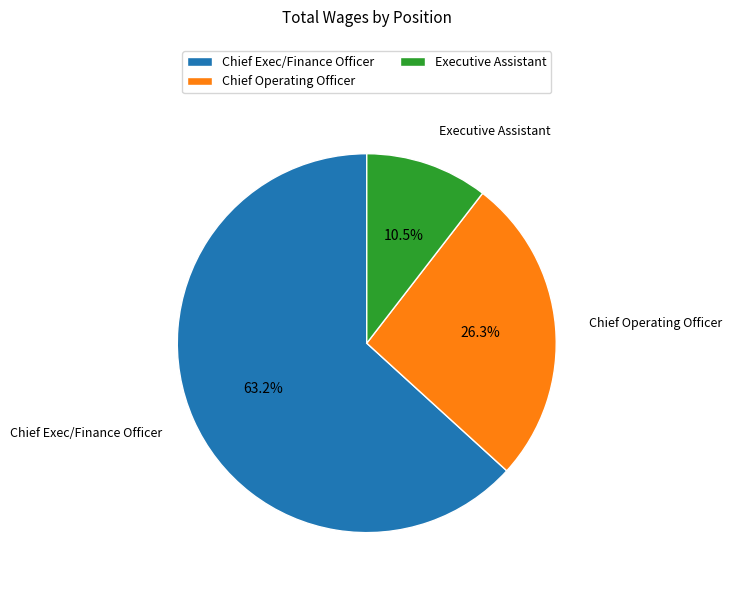

What percentage is NOT represented by Chief Exec/Finance Officer?

36.8%